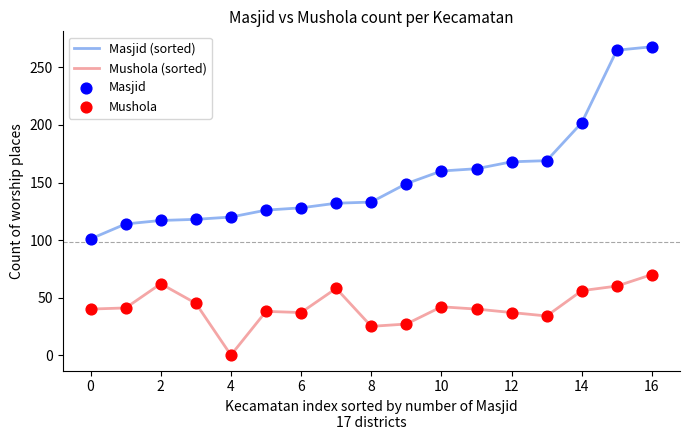

Which series has the largest total across all categories?

Masjid (sorted)